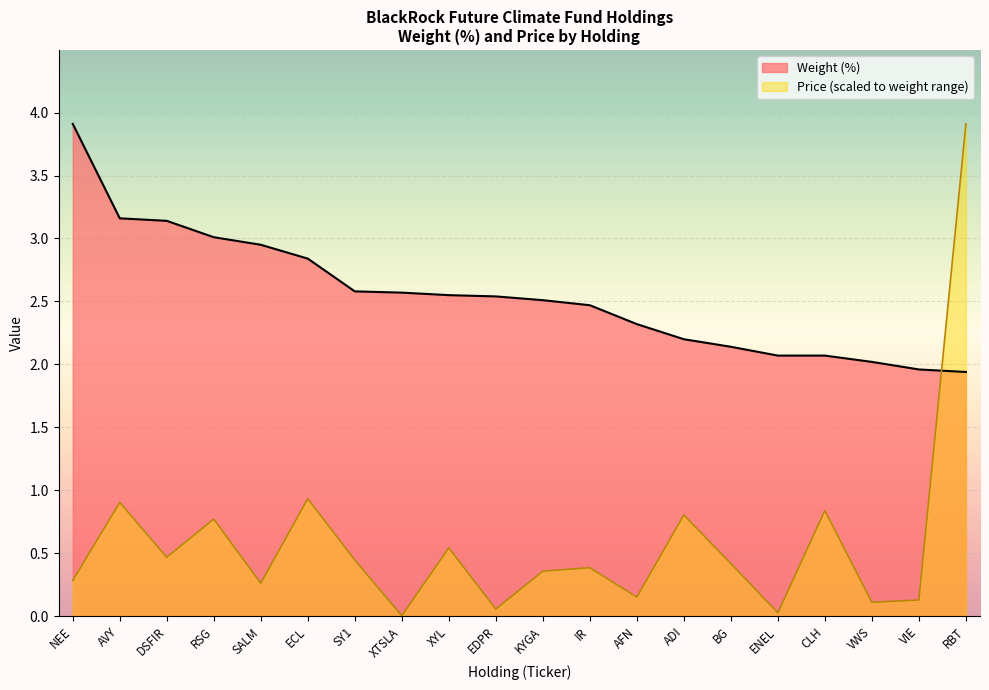

After their last crossing, which series has the higher values: Weight (%) or Price?

Price